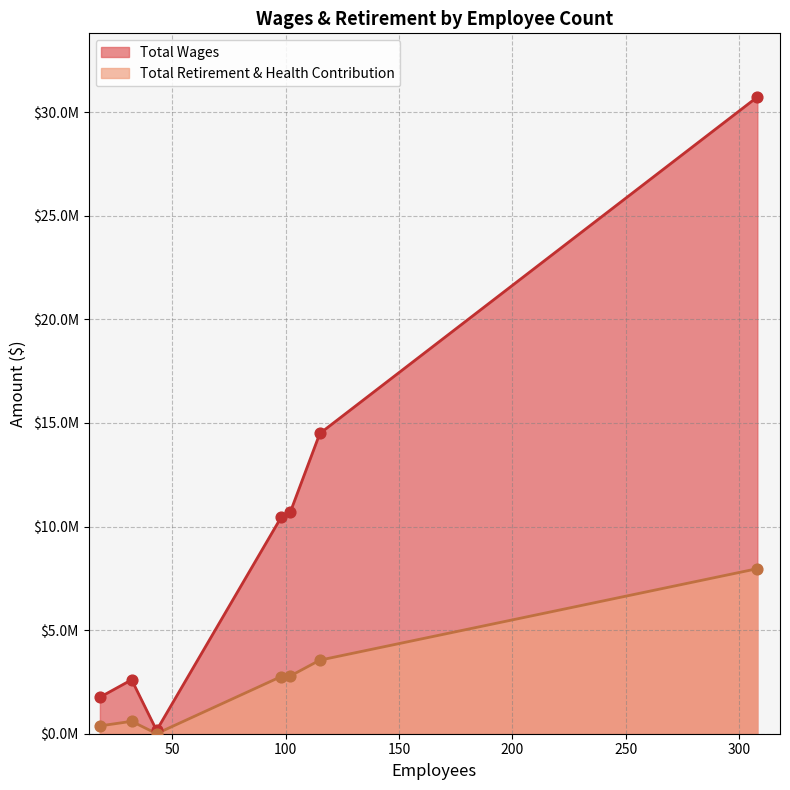

At which category is the sum across all series the highest?

308